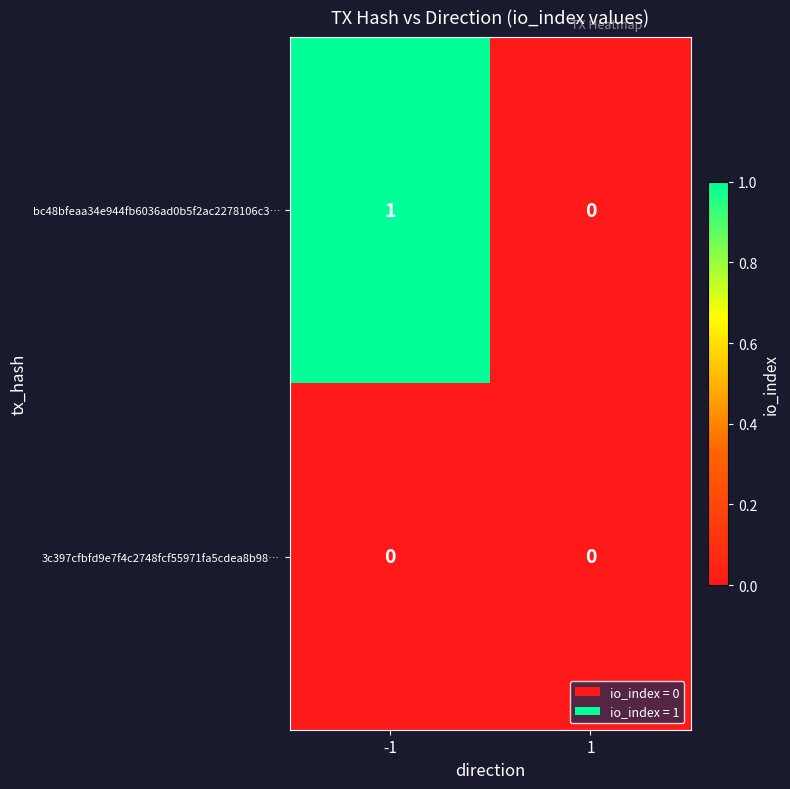

True or false: 3c397cfbfd9e7f4c2748fcf55971fa5cdea8b98… has a value of 0 at 1.

True